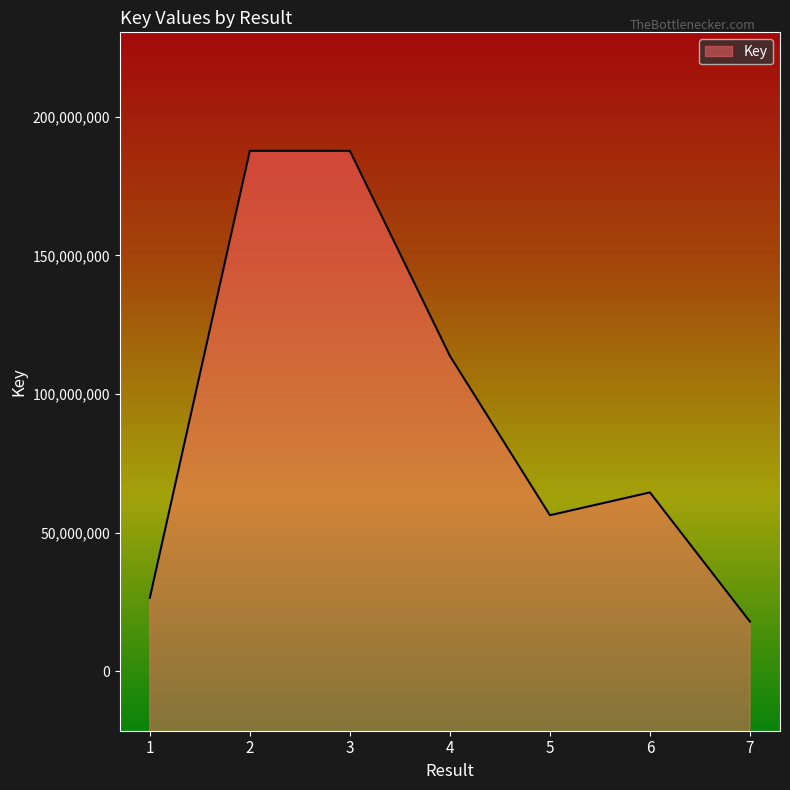

Does the chart have visible grid lines?

No